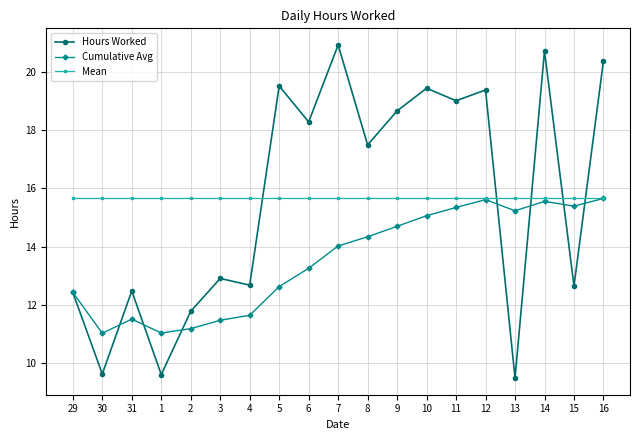

After their last crossing, which series has the higher values: Hours Worked or Cumulative Avg?

Hours Worked